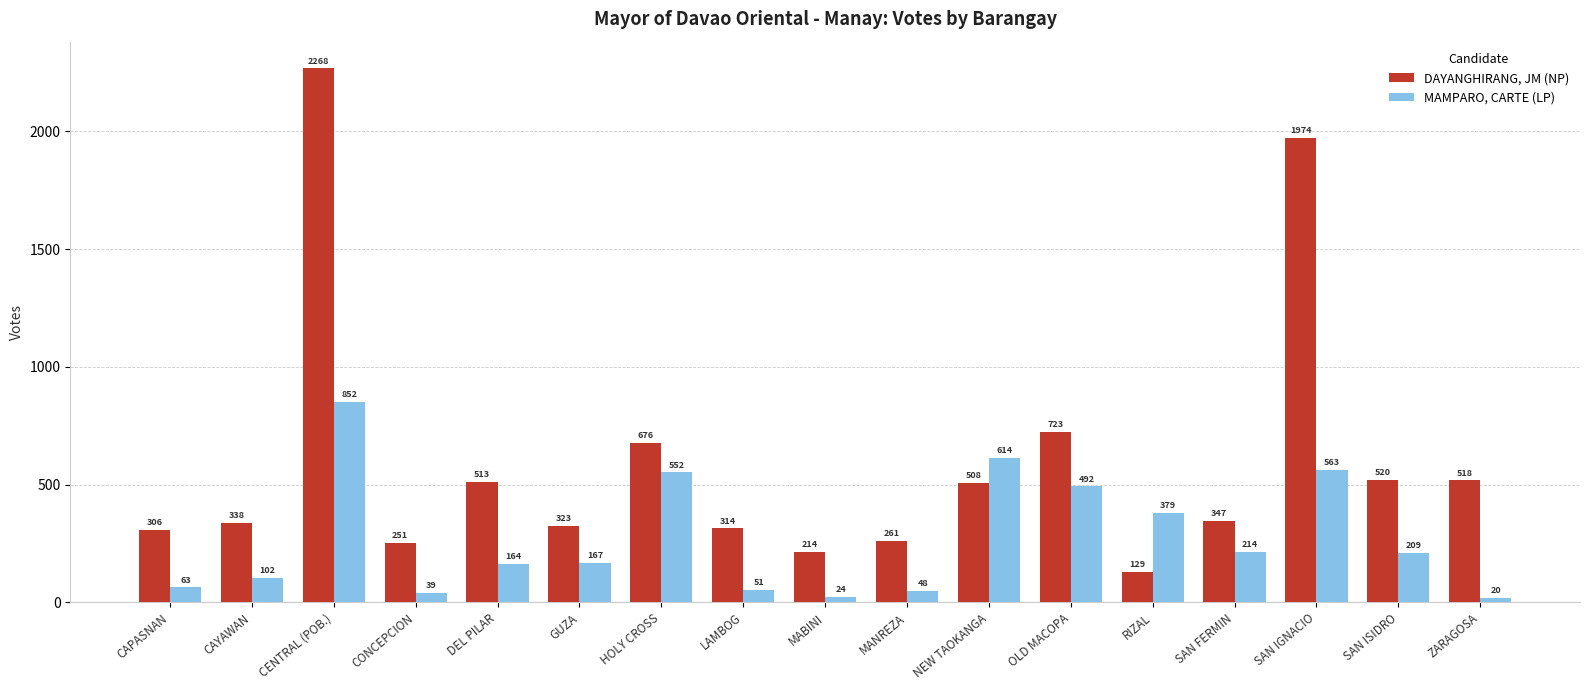

What is the value of the MAMPARO, CARTE (LP) bar at the 2nd from the left?

102